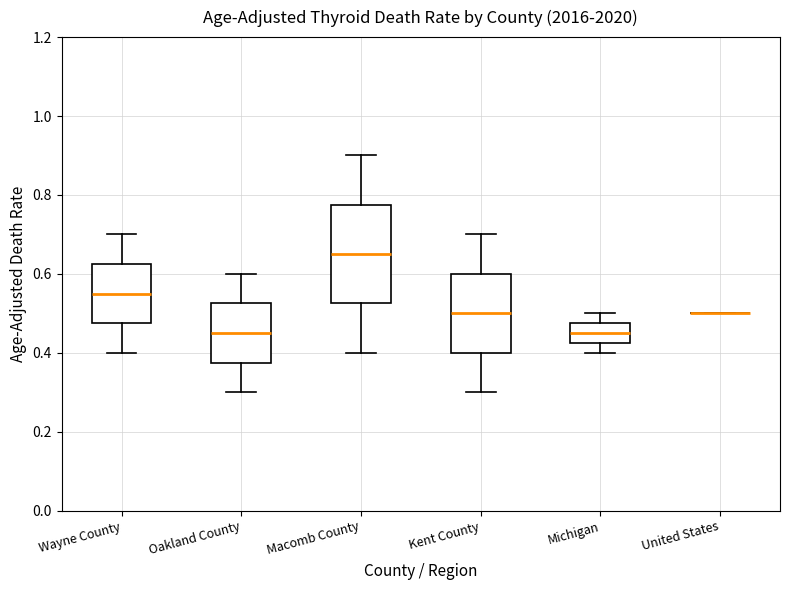

Which box is the tallest, from its lower edge to its upper edge?

Macomb County